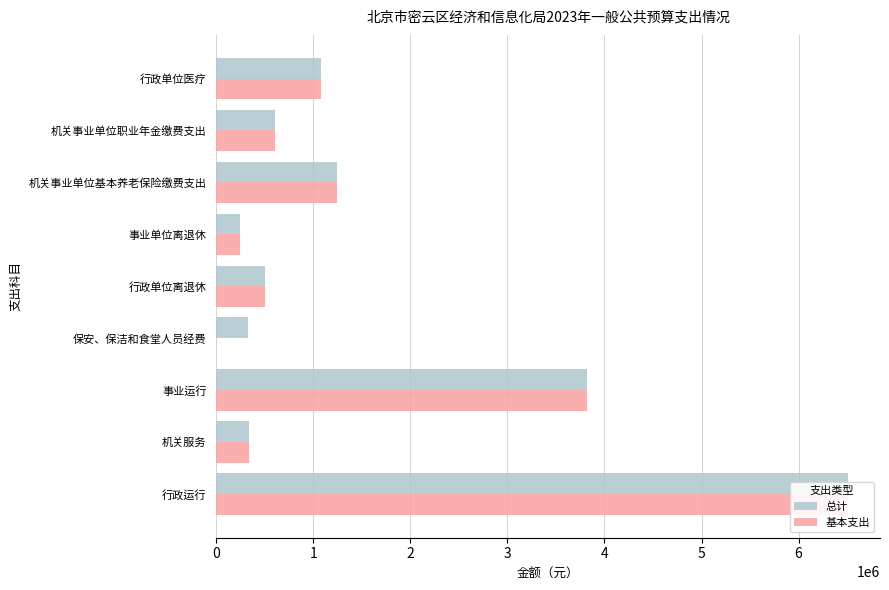

The 总计 series shows 1239319.0 at 机关事业单位基本养老保险缴费支出. True or false?

True